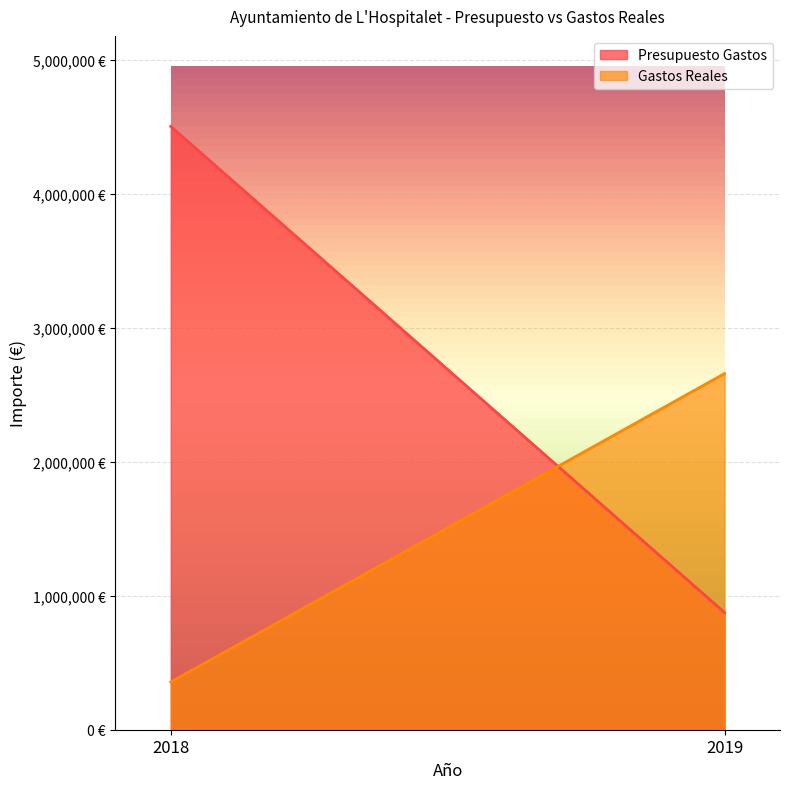

Between 2018 and 2019, which series saw the biggest shift?

Presupuesto Gastos